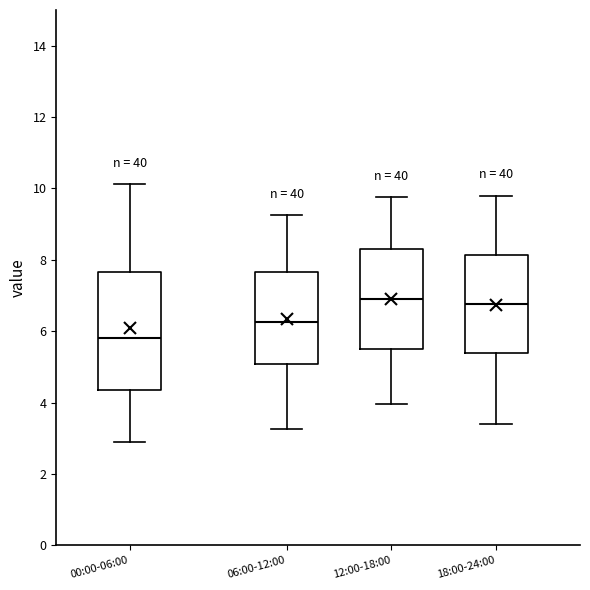

Reading left to right, transcribe this box plot: for each box, give where its median line is, the range the box spans, and where its two whiskers end, as read against the y-axis. The values are not printed on the chart, so give them approximately, as read against the axis.

00:00-06:00: median 5.8, box 4.4 to 7.6, whiskers 2.8 to 10.2
06:00-12:00: median 6.2, box 5.0 to 7.6, whiskers 3.2 to 9.2
12:00-18:00: median 7.0, box 5.6 to 8.4, whiskers 4.0 to 9.8
18:00-24:00: median 6.8, box 5.4 to 8.2, whiskers 3.4 to 9.8